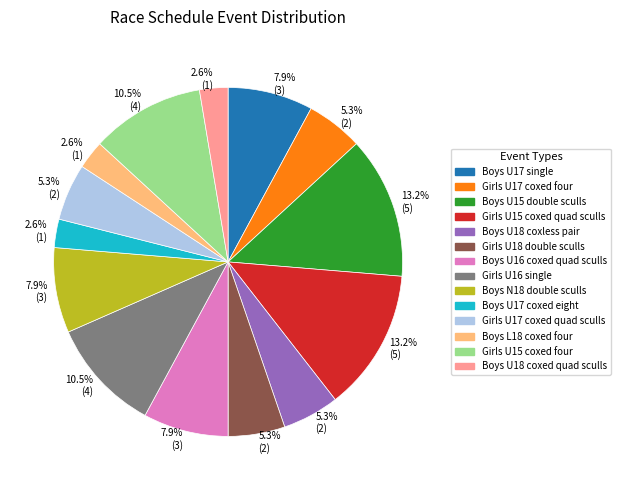

Is there any slice that represents more than half of the pie?

No